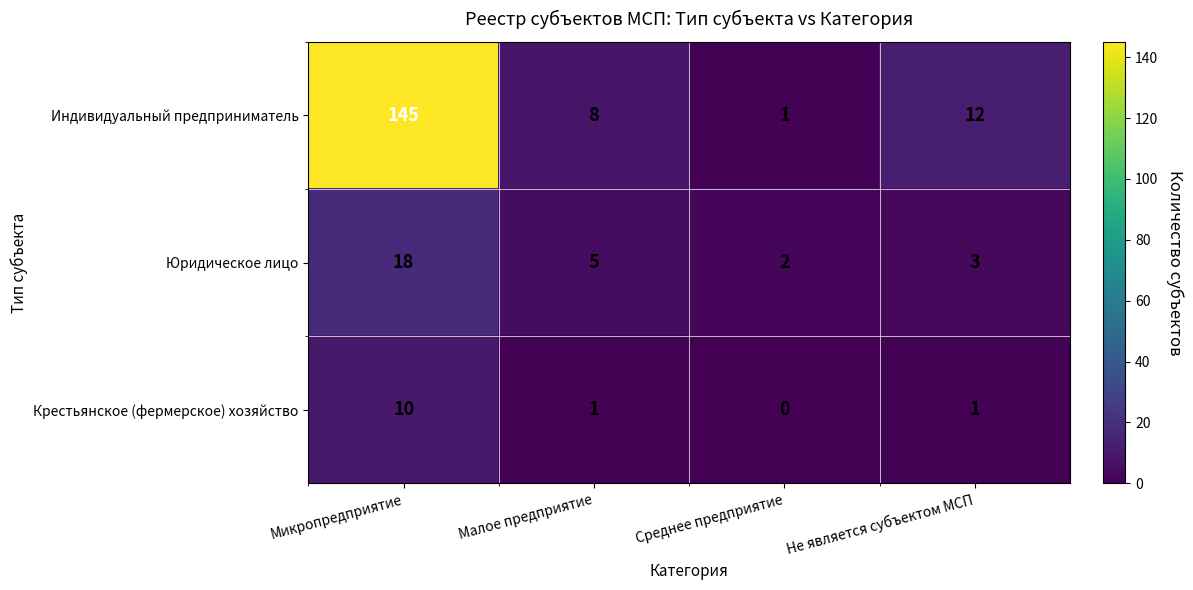

The value of Юридическое лицо at Малое предприятие is 7. True or false?

False